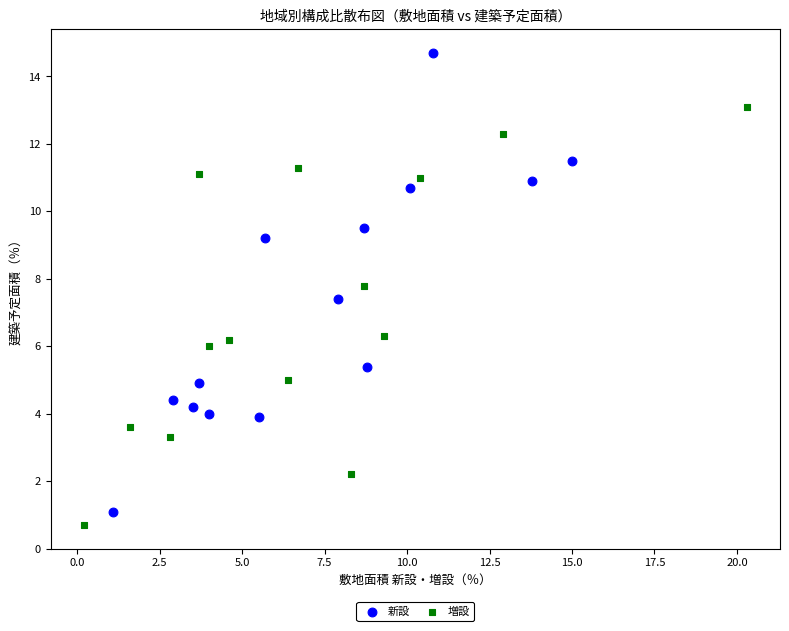

Which series contains the highest Y value?

新設